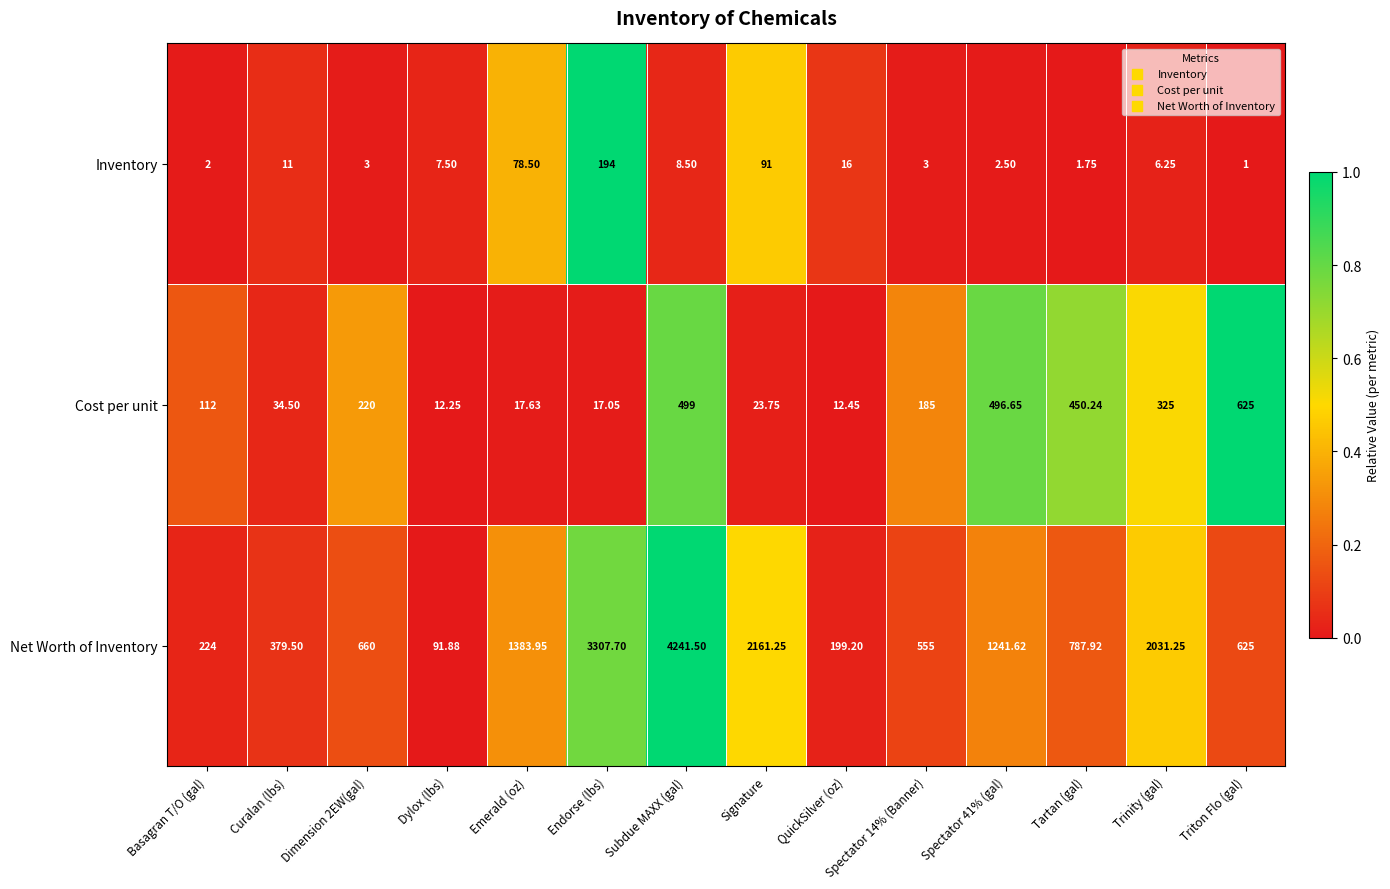

What is the difference between the highest and lowest values at Signature?

2137.5